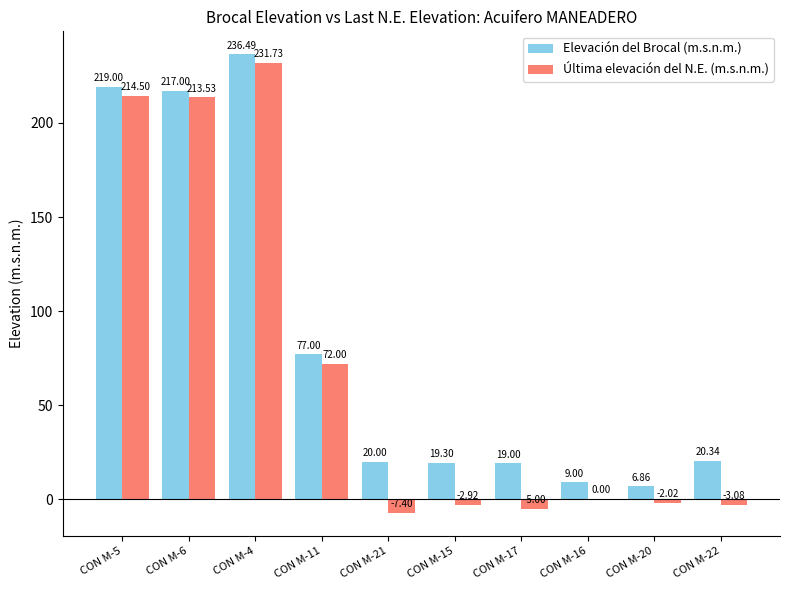

Which series changed the most between CON M-16 and CON M-20?

Elevación del Brocal (m.s.n.m.)